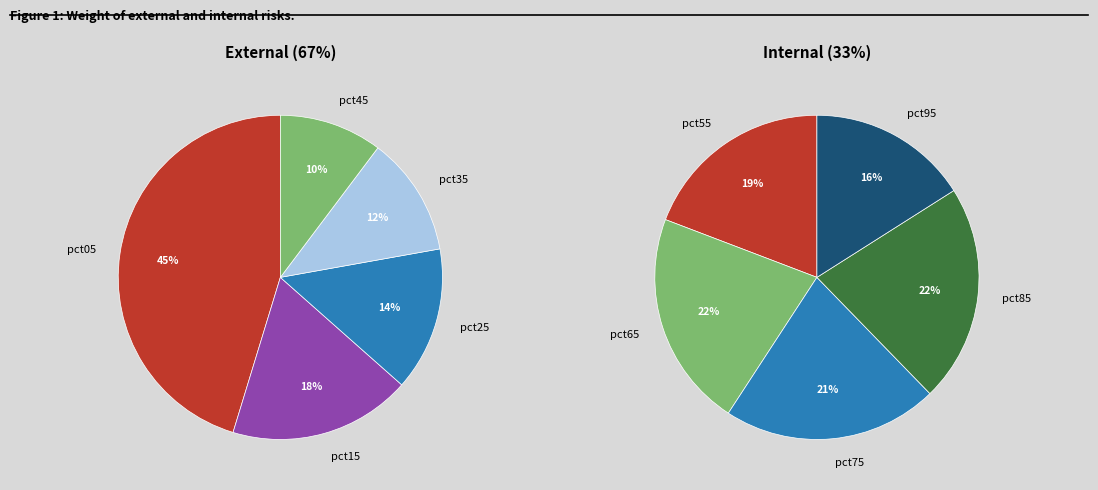

Count the number of slices in the pie.

10